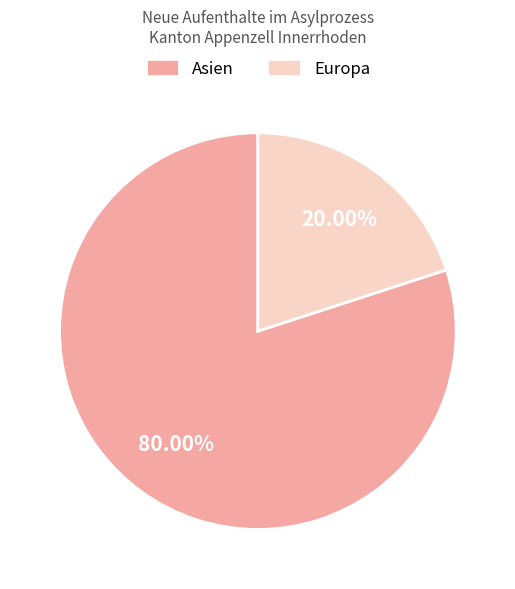

To the nearest percent, what portion does Europa represent?

20%